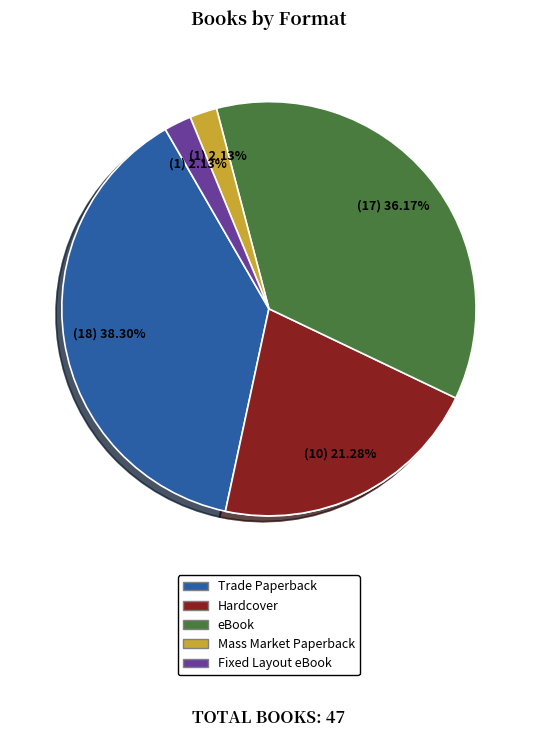

What is the change in value from Hardcover to Fixed Layout eBook?

-9